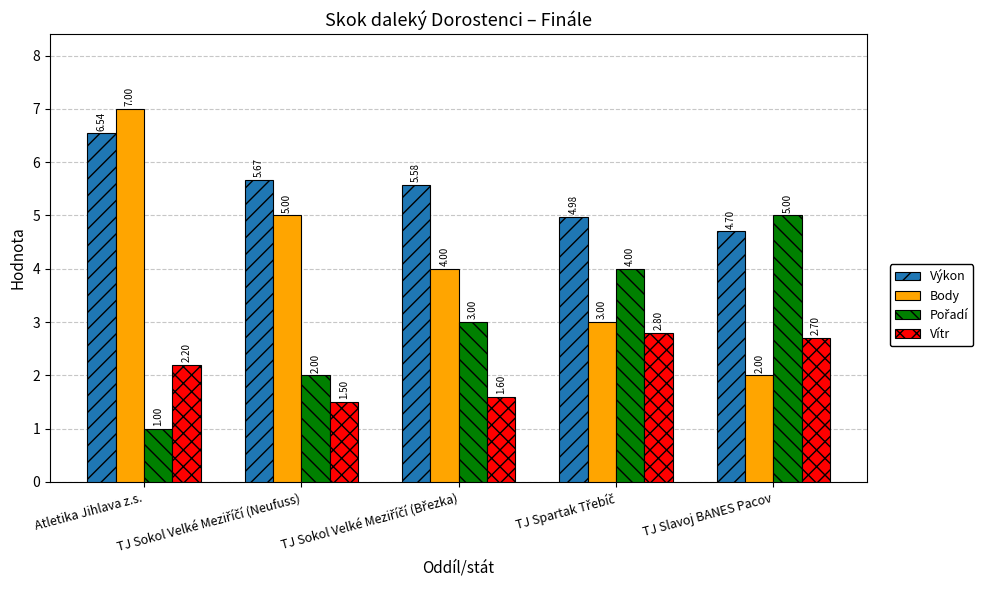

Which series has the widest spread of values?

Body